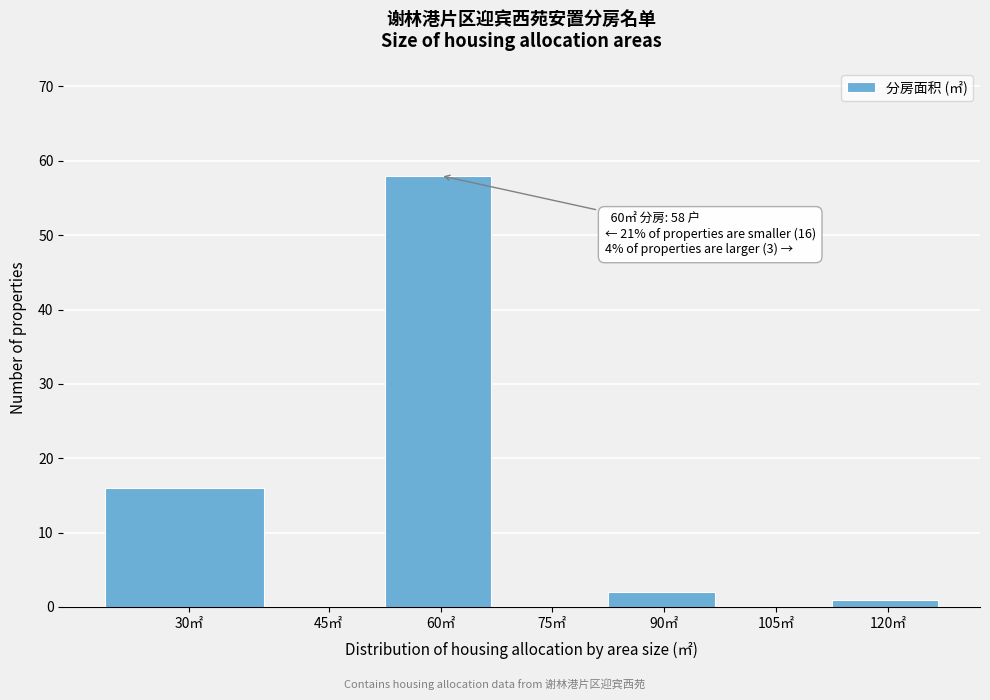

Reading right to left, extract all data points from this chart.

120㎡=1	105㎡=0	90㎡=2	75㎡=0	60㎡=58	45㎡=0	30㎡=16